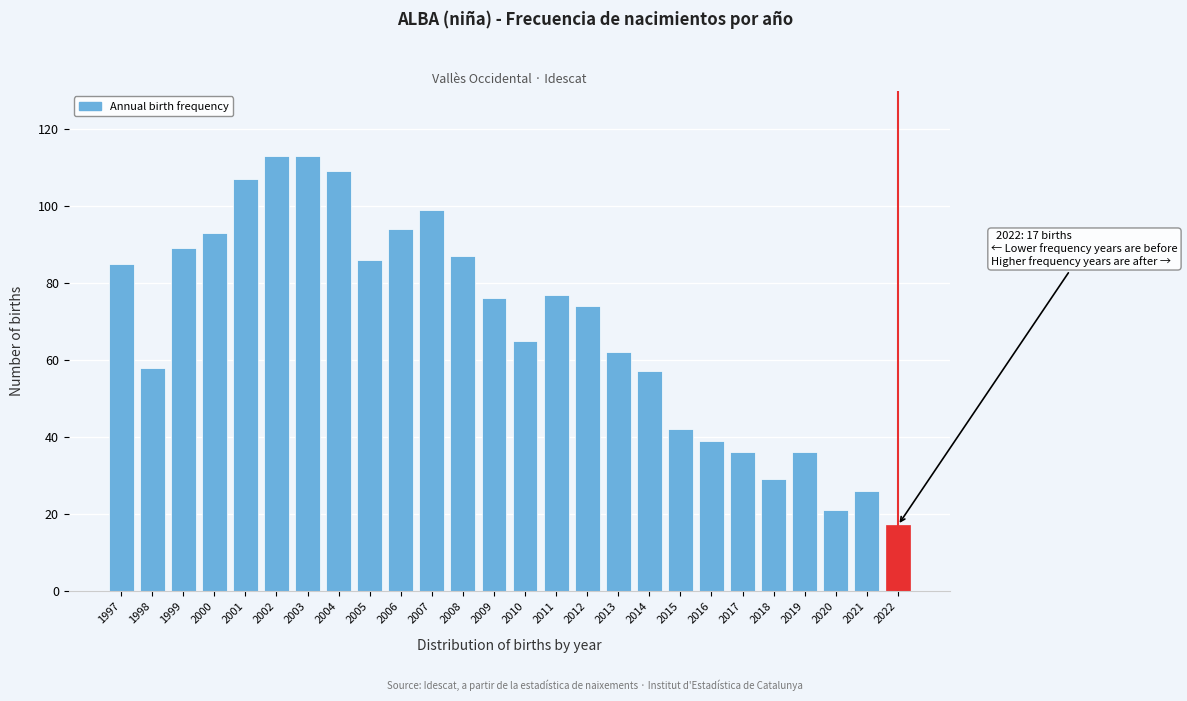

Reading right to left, transcribe all the data shown in this chart.

2022=17	2021=26	2020=21	2019=36	2018=29	2017=36	2016=39	2015=42	2014=57	2013=62	2012=74	2011=77	2010=65	2009=76	2008=87	2007=99	2006=94	2005=86	2004=109	2003=113	2002=113	2001=107	2000=93	1999=89	1998=58	1997=85